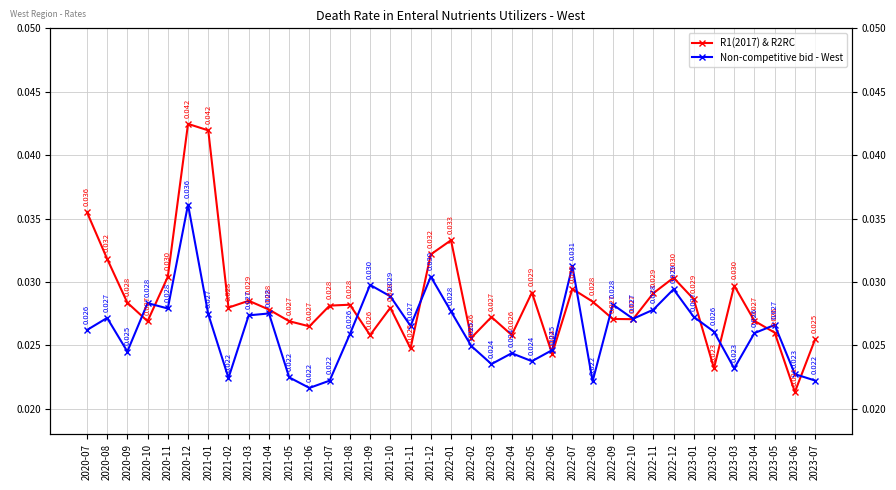

Count the number of data series in this chart.

2